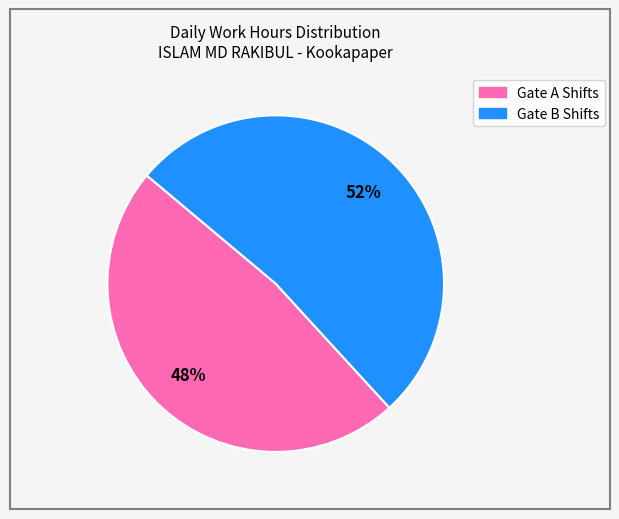

Is there a majority slice in this chart?

Yes